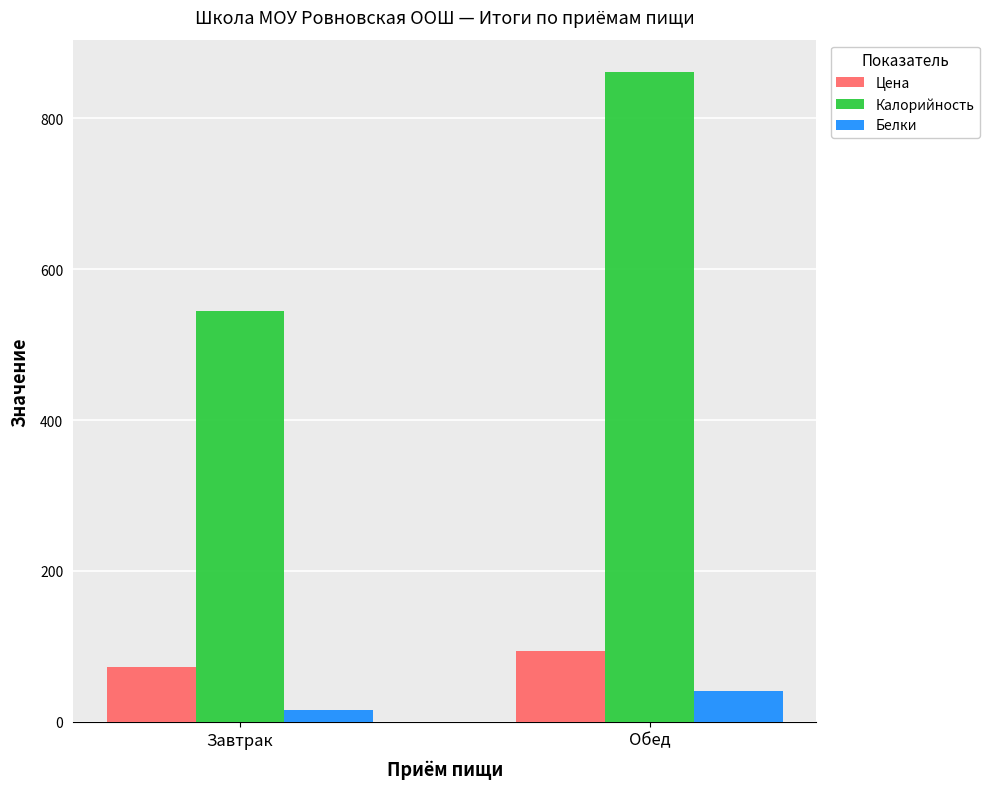

Read the Белки value at Обед.

41.3